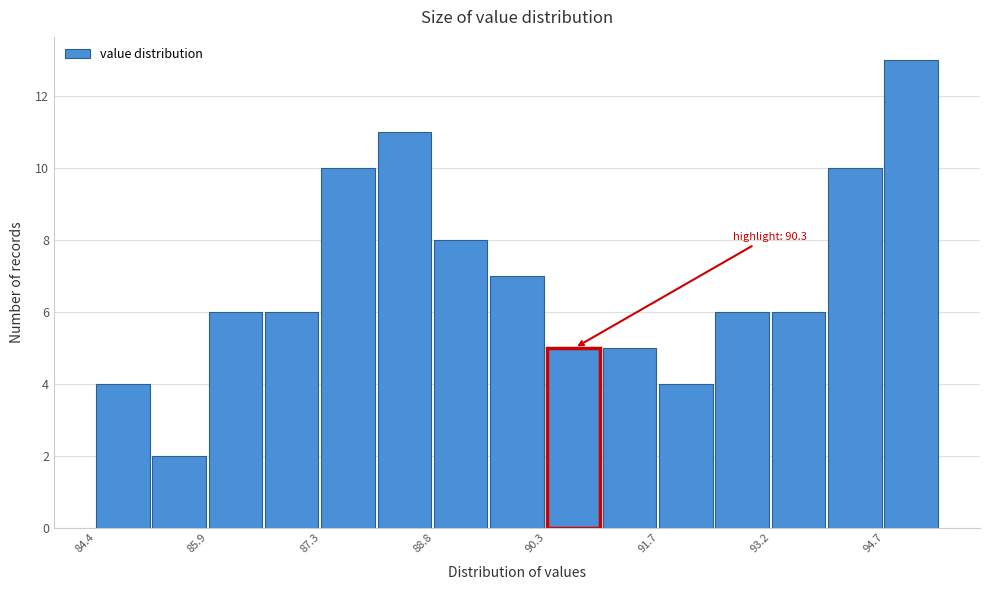

Read against the x-axis, roughly where is the centre of the tallest bar?

95.0